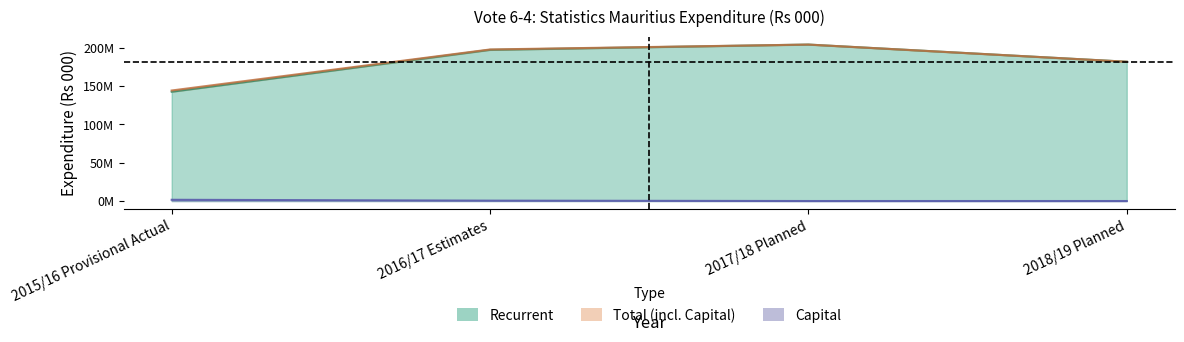

What are all the series names shown in the legend?

Recurrent, Capital, Total